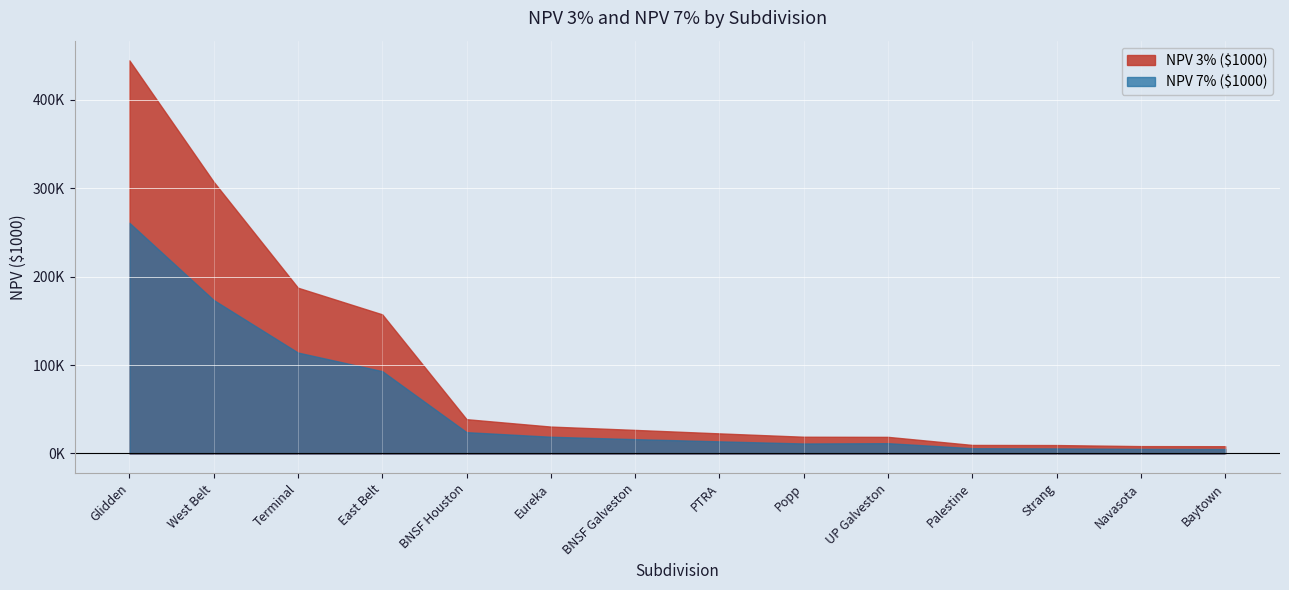

Read the NPV 7% ($1000) value at BNSF Galveston.

16209.5